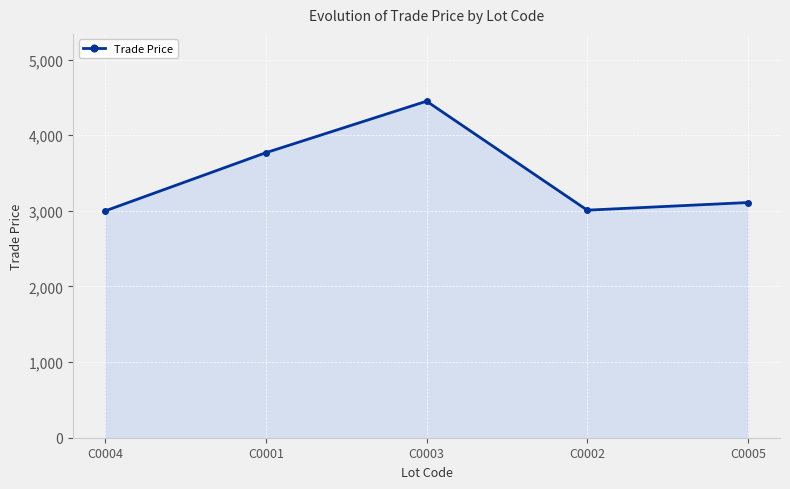

What is the smallest value displayed?

3000